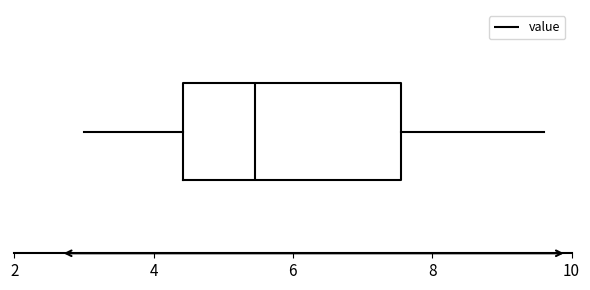

Transcribe this box plot: give where the median line is, the range the box spans, and where the two whiskers end, as read against the x-axis. The values are not printed on the chart, so give them approximately, as read against the axis.

median 5.4, box 4.4 to 7.6, whiskers 3.0 to 9.6